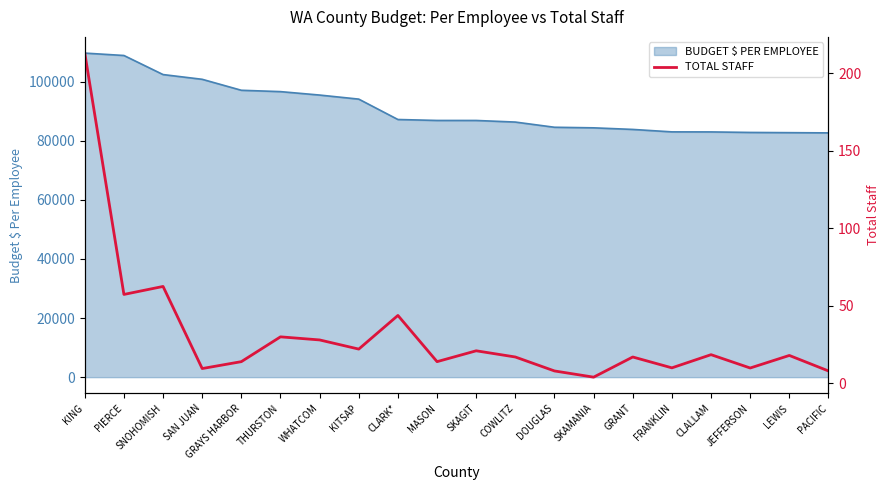

True or false: BUDGET $ PER EMPLOYEE has a value of 142851.4 at LEWIS.

False